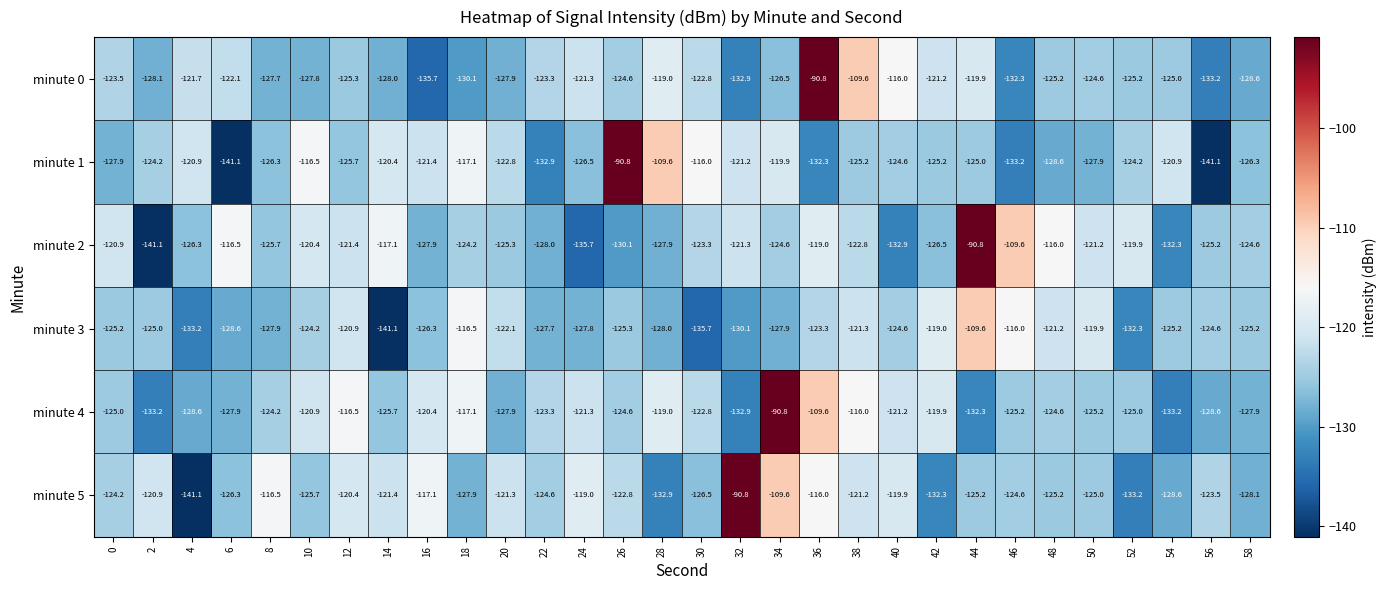

What is the difference between the maximum and minimum values in the minute 1 series?

50.3